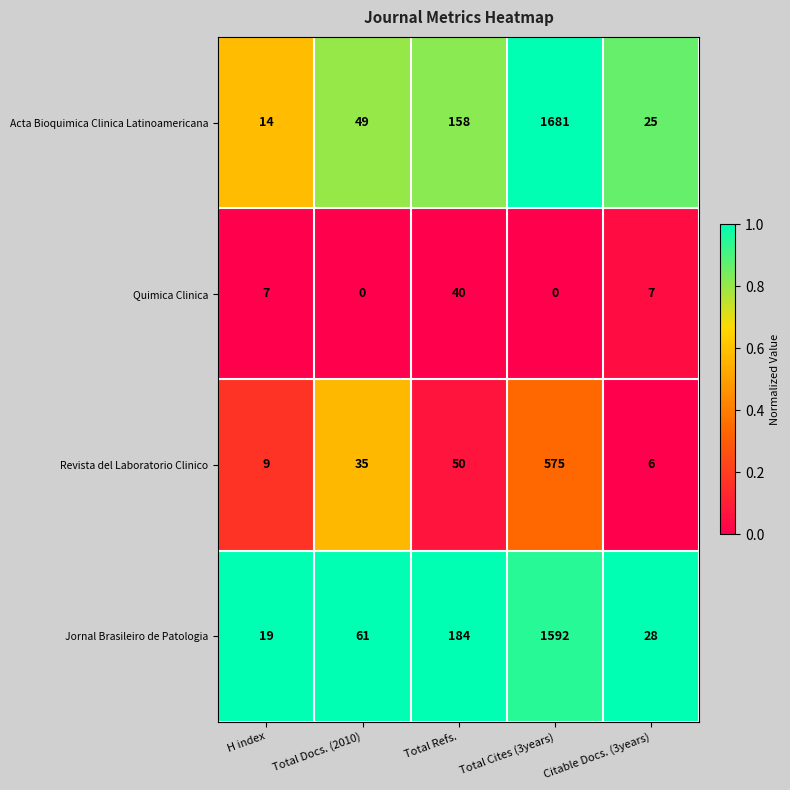

Reading left to right, list all the values displayed in this chart.

Acta Bioquimica Clinica Latinoamericana: H index=14	Total Docs. (2010)=49	Total Refs.=158	Total Cites (3years)=1681	Citable Docs. (3years)=25
Quimica Clinica: H index=7	Total Docs. (2010)=0	Total Refs.=40	Total Cites (3years)=0	Citable Docs. (3years)=7
Revista del Laboratorio Clinico: H index=9	Total Docs. (2010)=35	Total Refs.=50	Total Cites (3years)=575	Citable Docs. (3years)=6
Jornal Brasileiro de Patologia: H index=19	Total Docs. (2010)=61	Total Refs.=184	Total Cites (3years)=1592	Citable Docs. (3years)=28